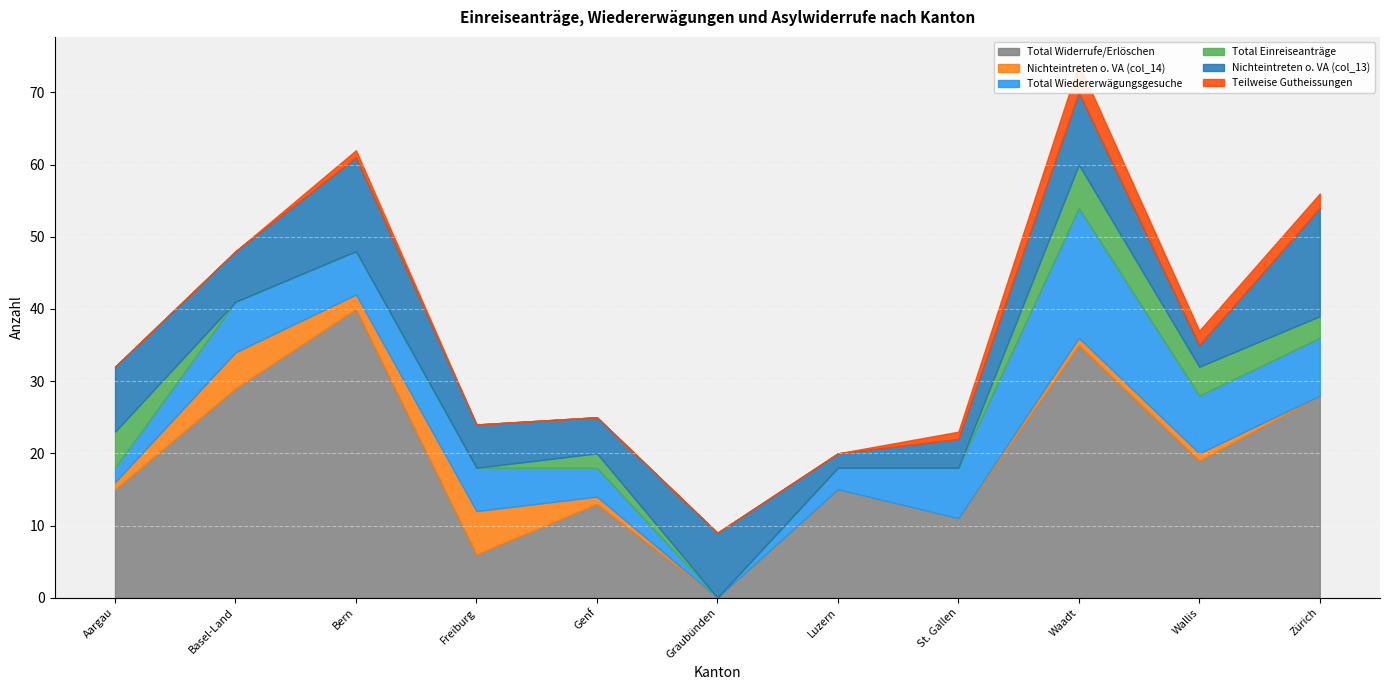

What is the average value of the Total Widerrufe/Erlöschen series?

19